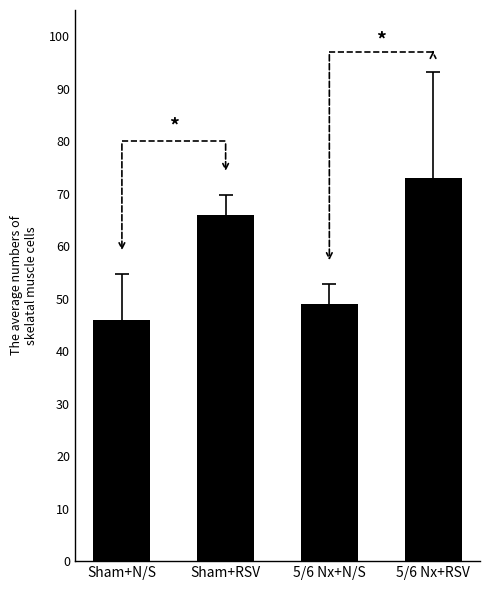

Which label corresponds to the largest value in the chart?

5/6 Nx+RSV